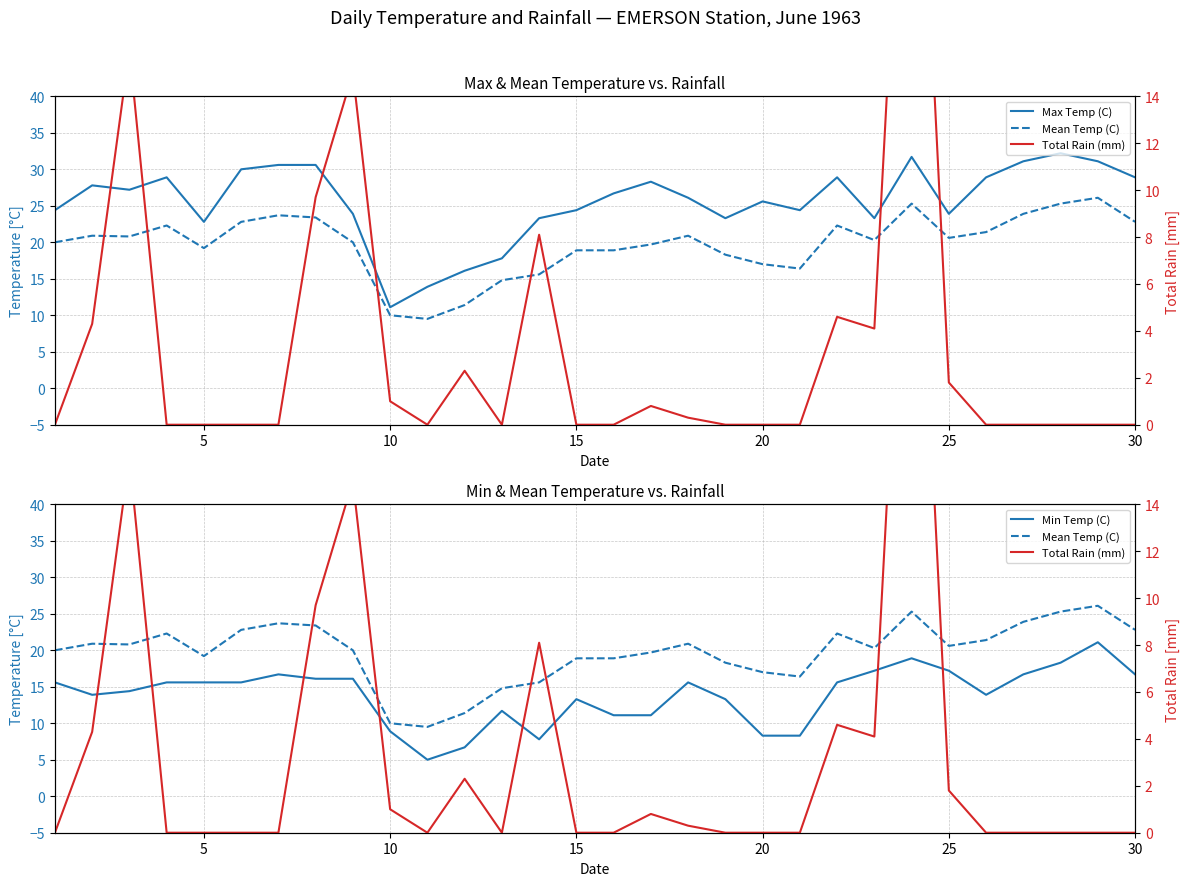

What is the difference between the second highest and second lowest values in the Total Rain (mm) series?

16.0